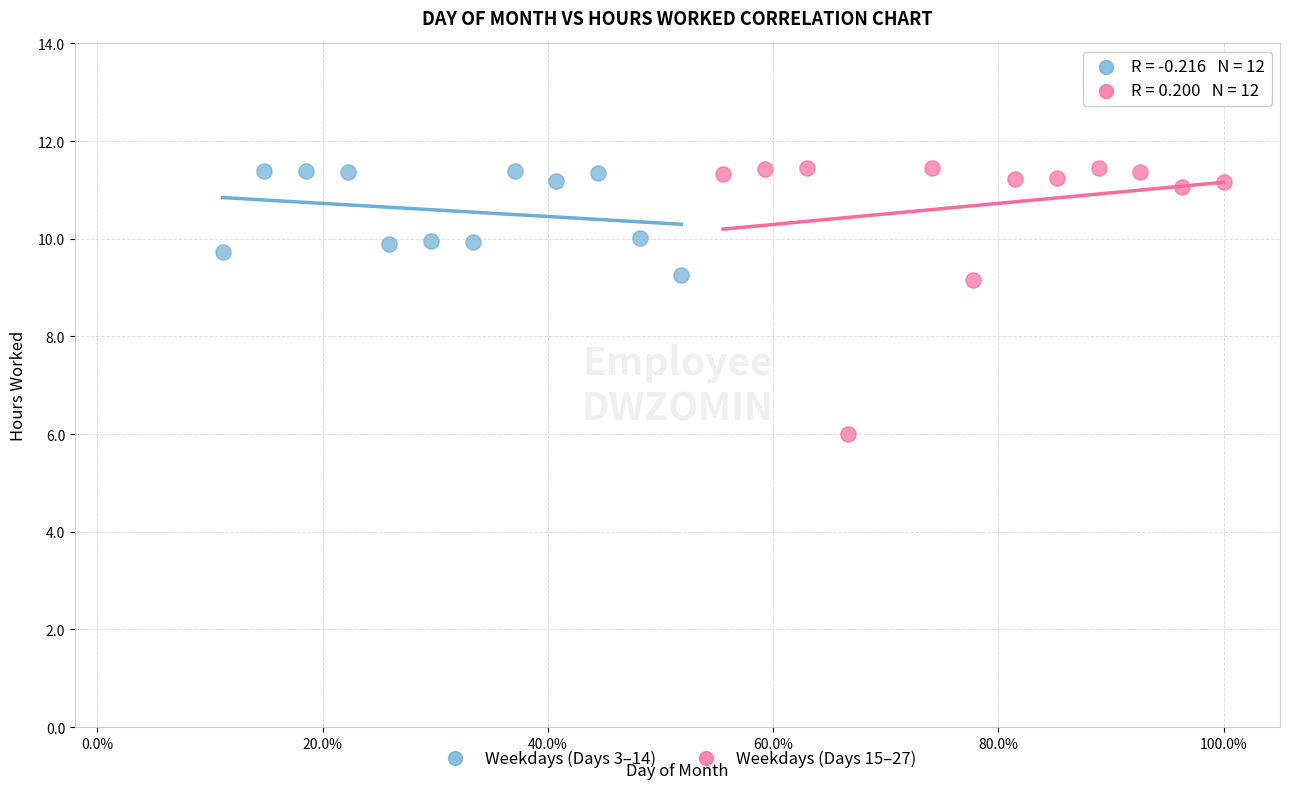

What are all the series names shown in the legend?

Weekdays (Days 3–14), Weekdays (Days 15–27)